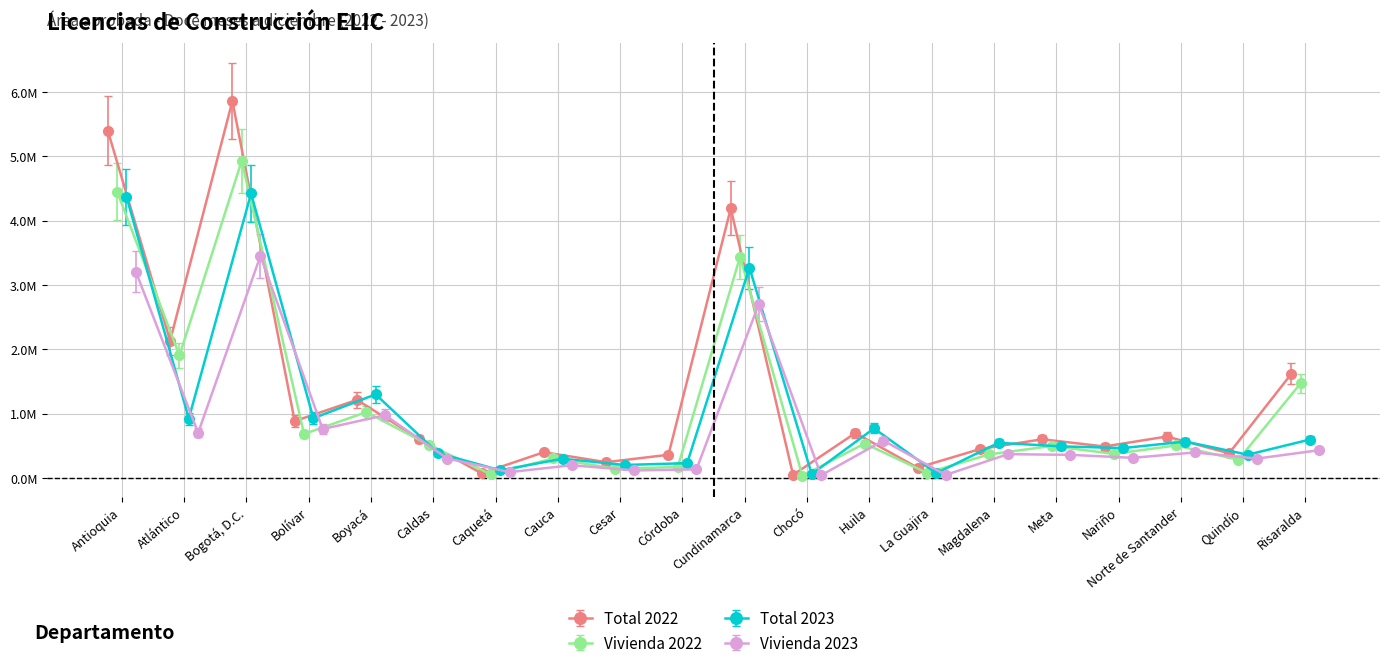

What is the difference between the maximum and second lowest values in the Total 2023 series?

4349233